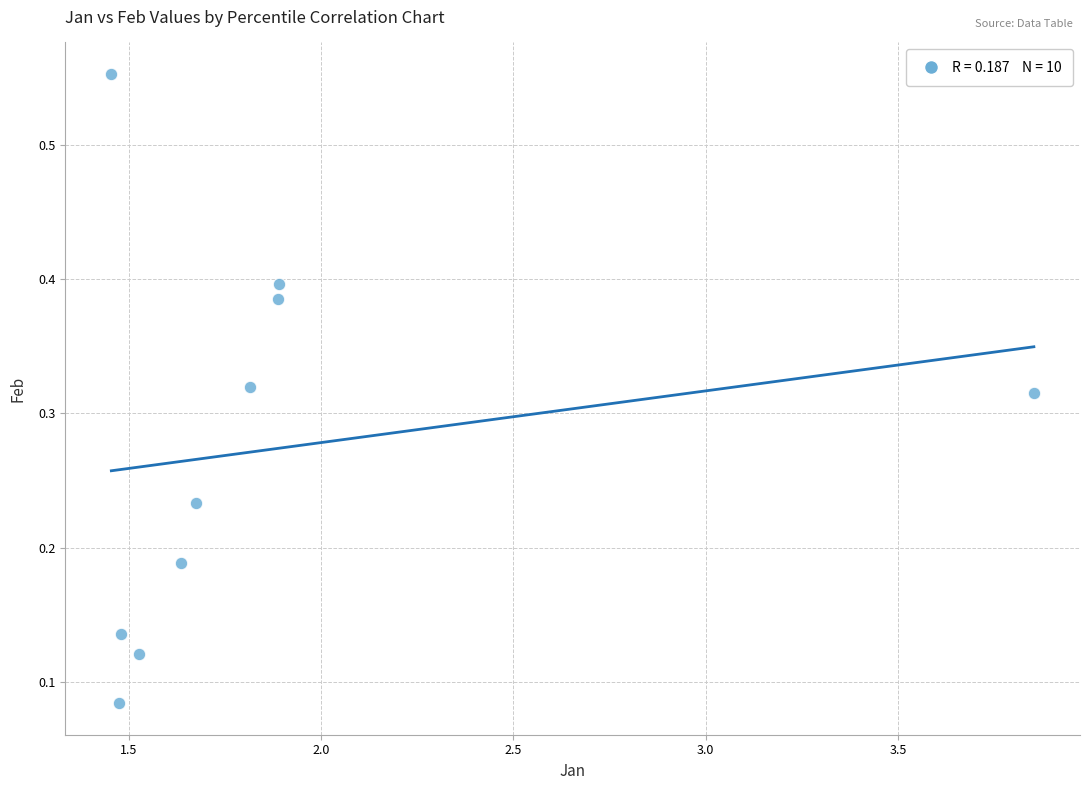

What is the range of Y values (max minus min)?

0.5